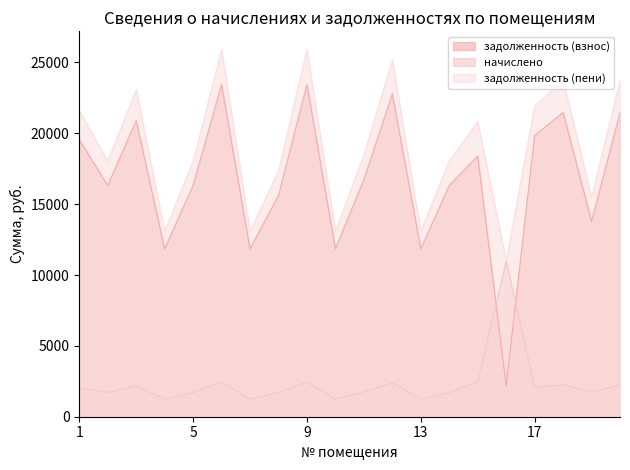

True or false: задолженность (пени) and задолженность (взнос) cross at least once.

False